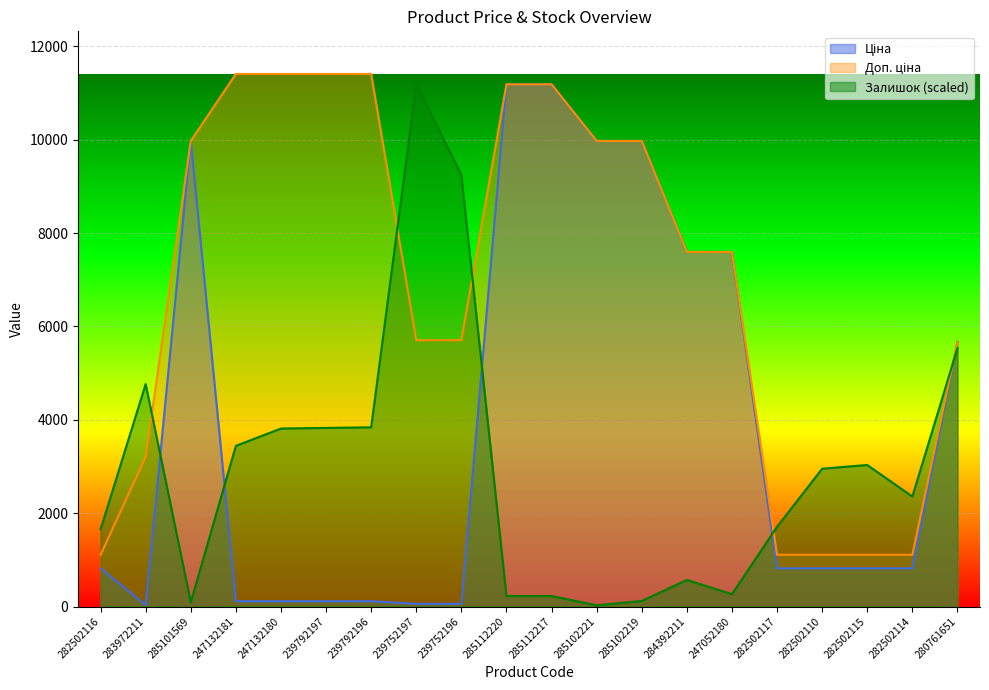

What is the sum of all Доп. ціна values?

138969.0